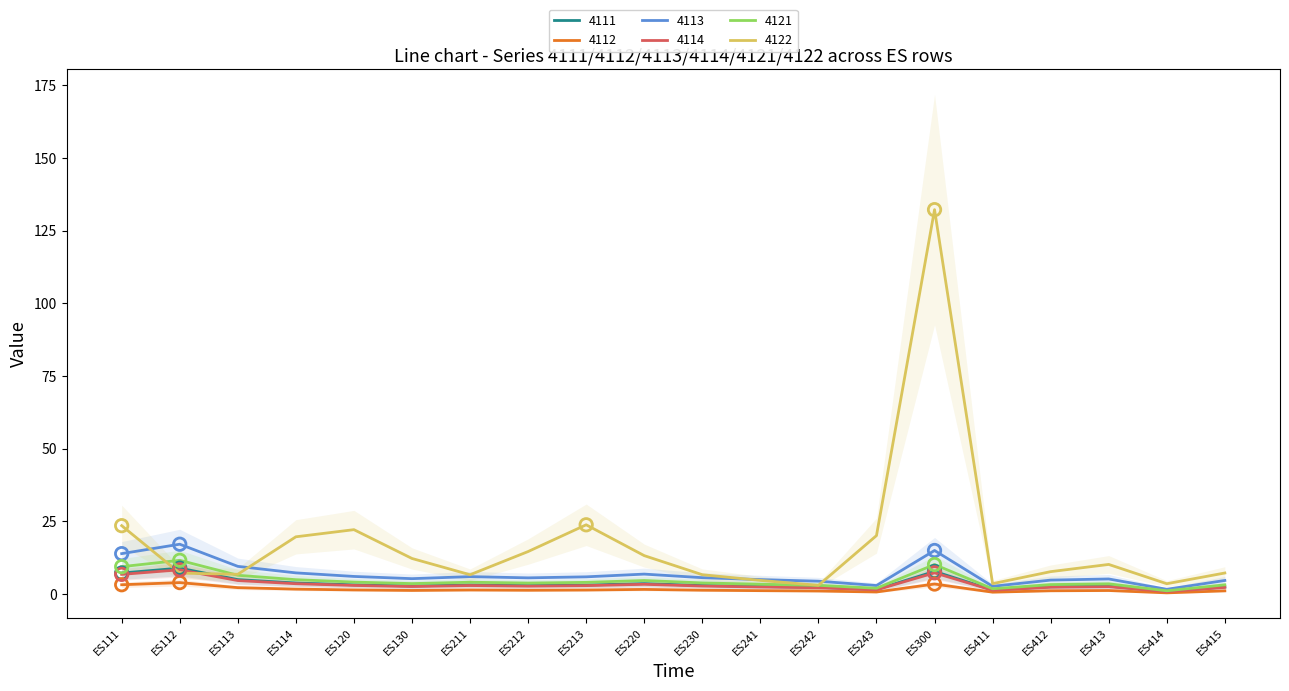

Which series contains the highest Y value?

4122